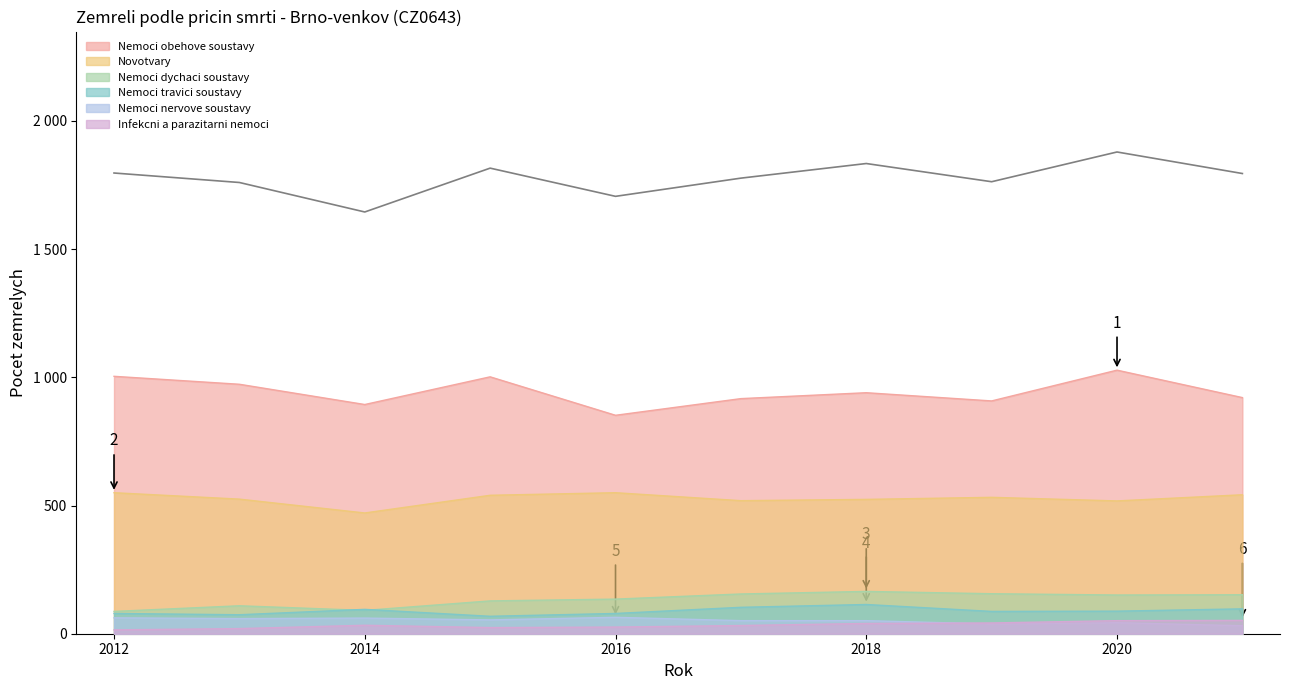

The value of Nemoci travici soustavy at 2012 is 30. True or false?

False